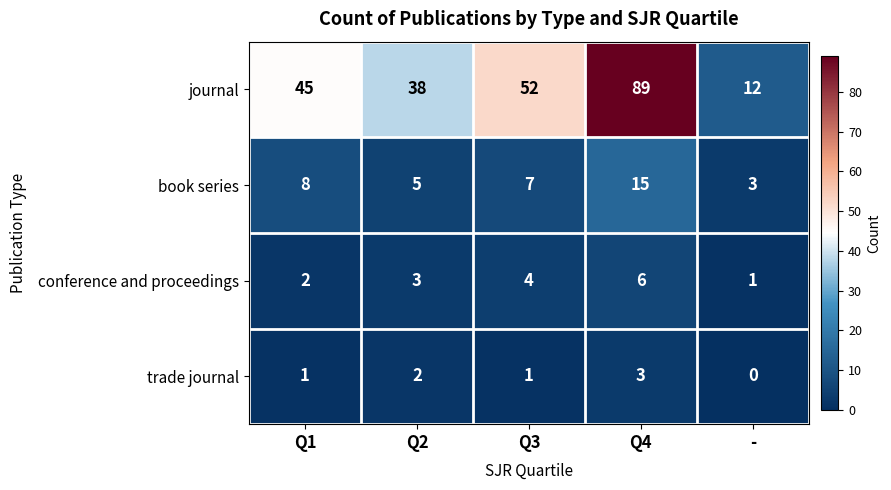

Reading left to right, extract all data points from this chart.

journal: 45	38	52	89	12
book series: 8	5	7	15	3
conference and proceedings: 2	3	4	6	1
trade journal: 1	2	1	3	0